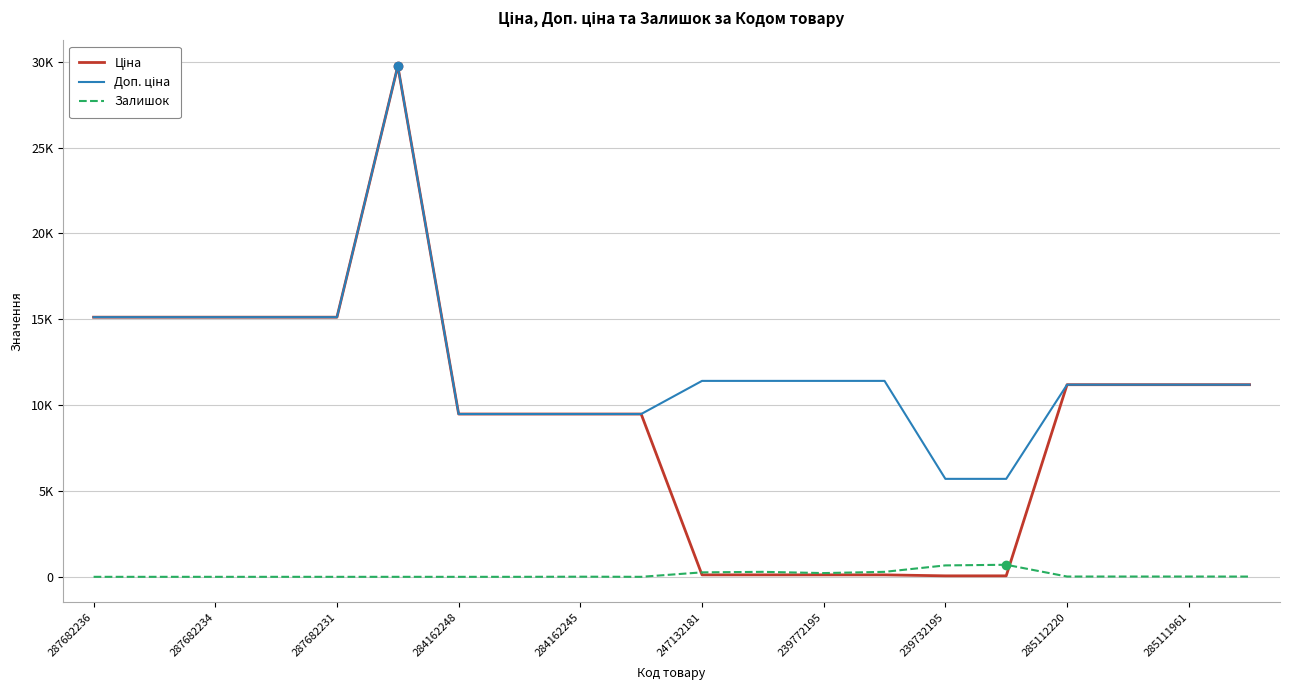

At how many categories does at least one series exceed 14127?

6